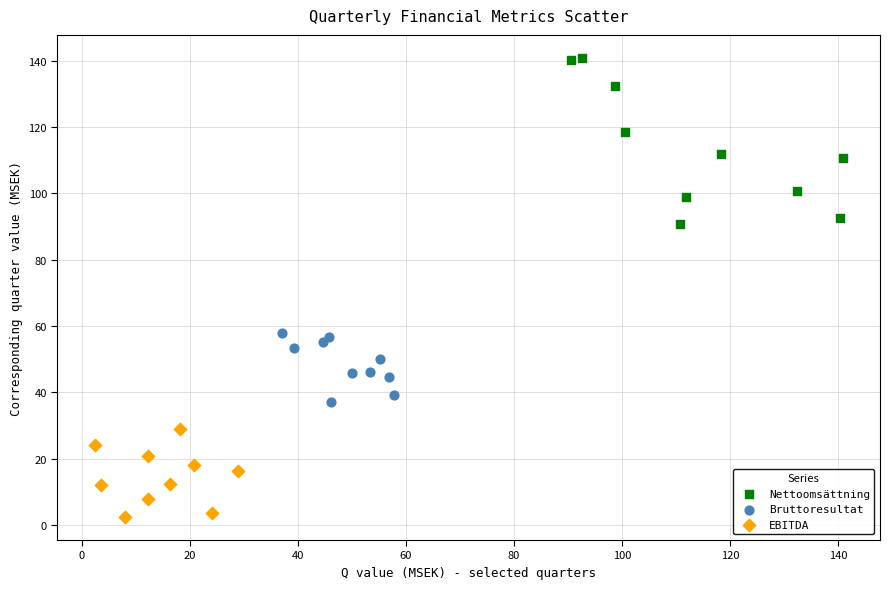

Which series contains the highest Y value?

Nettoomsättning